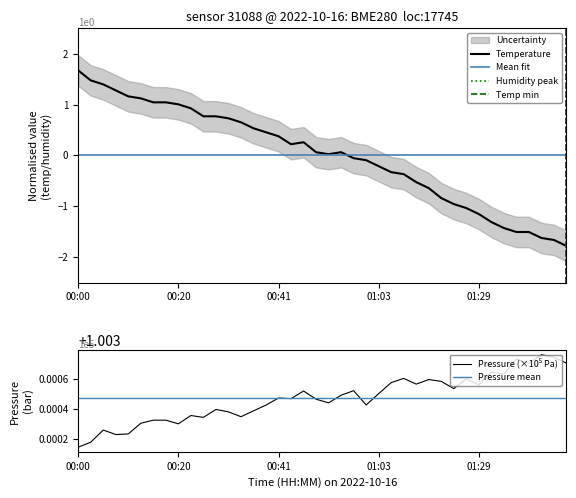

Rank the series by their average value, from highest to lowest.

pressure, temperature